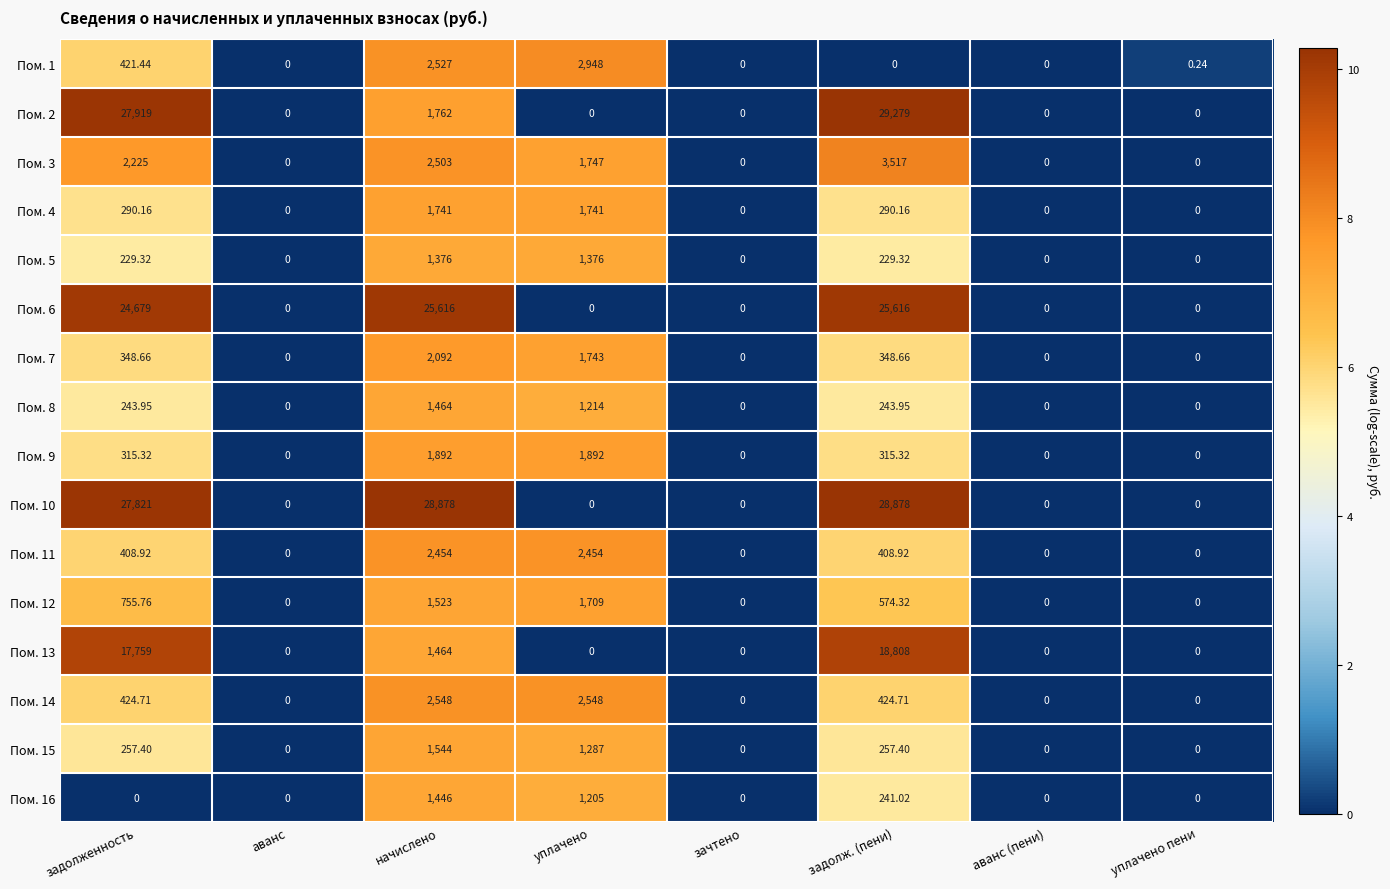

At which category is the sum across all series the highest?

задолж. (пени)